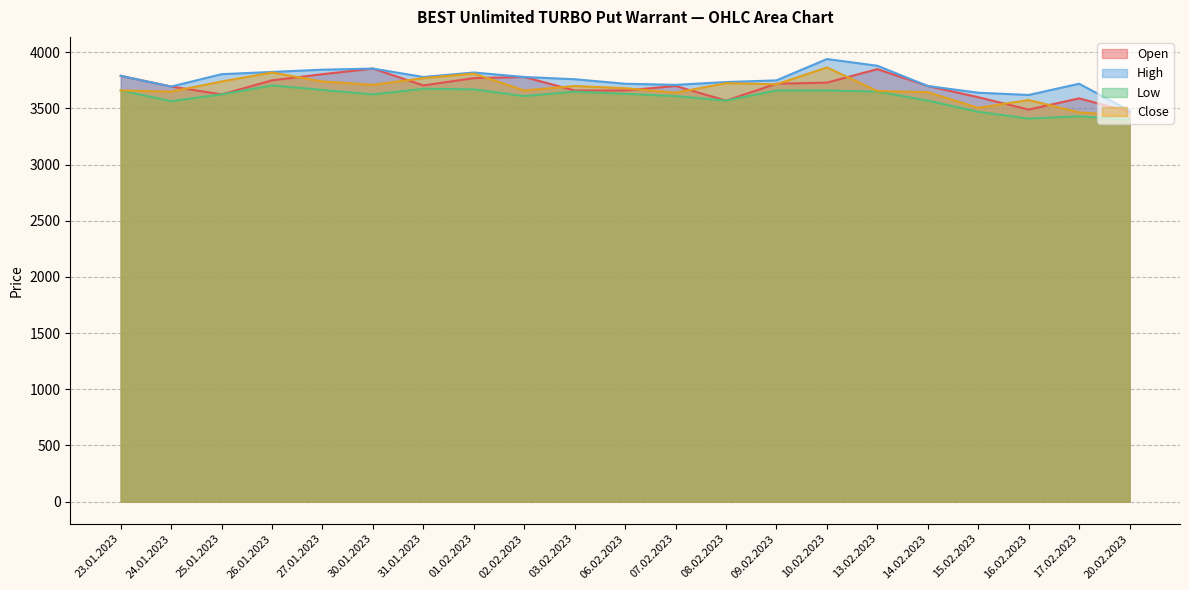

What is the value of the Low point at the 3rd from the left?

3625